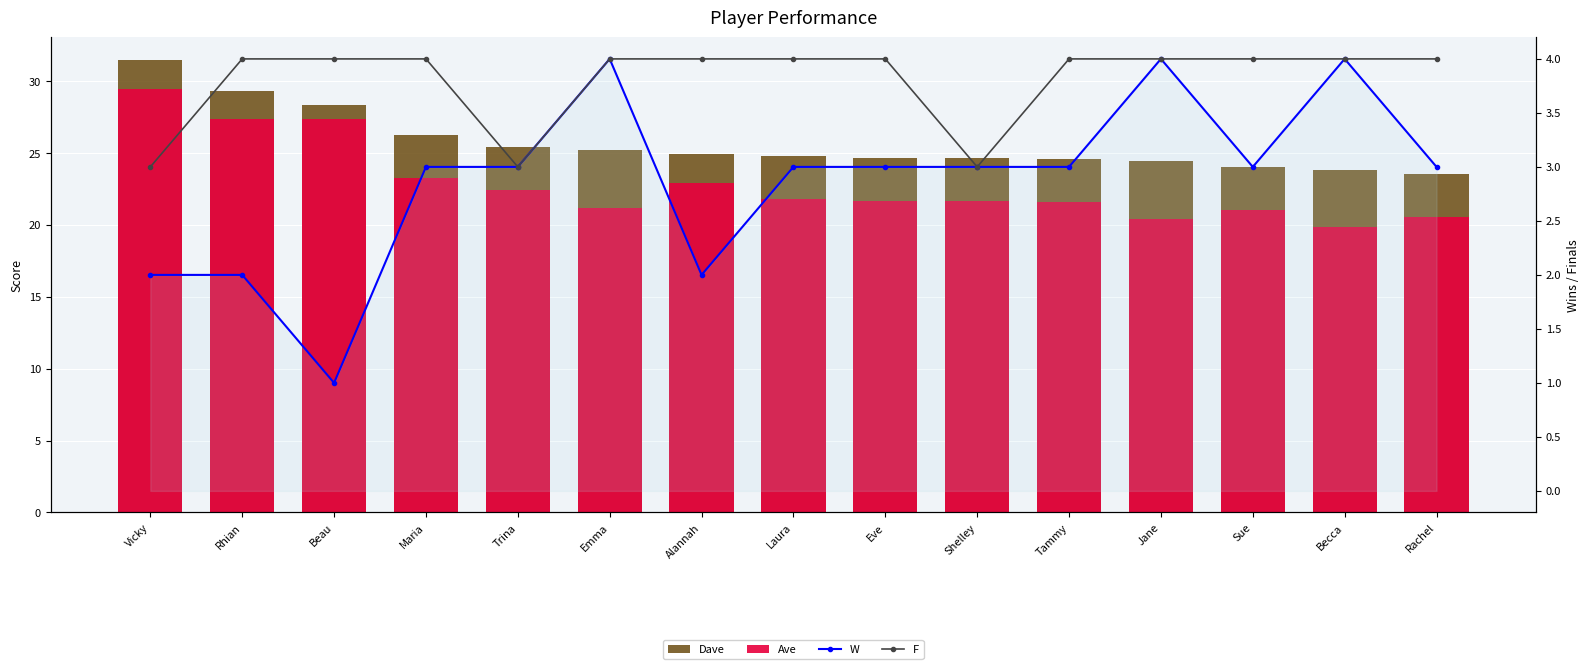

The value of Dave at Jane is 24.4. True or false?

True